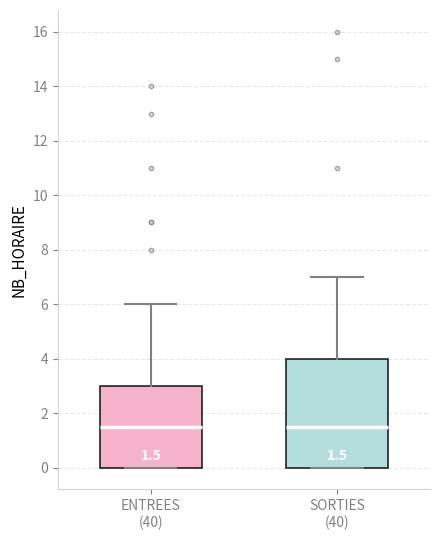

Which box is the tallest, from its lower edge to its upper edge?

SORTIES (40)